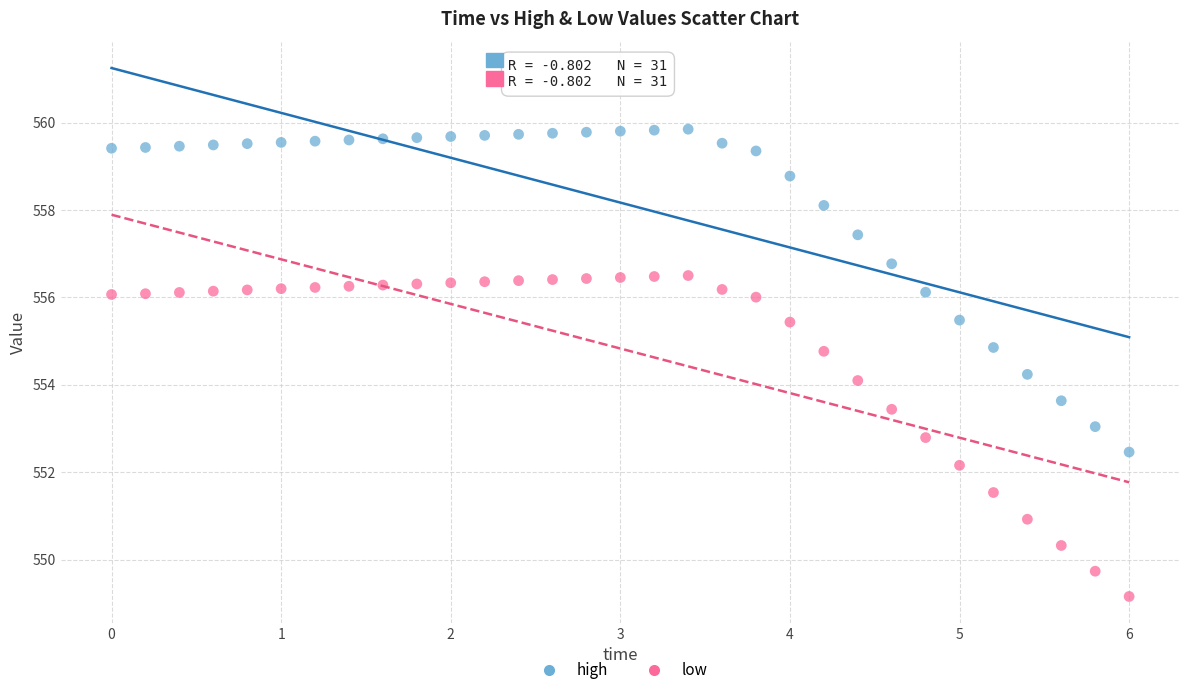

Which series reaches the maximum Y coordinate?

high